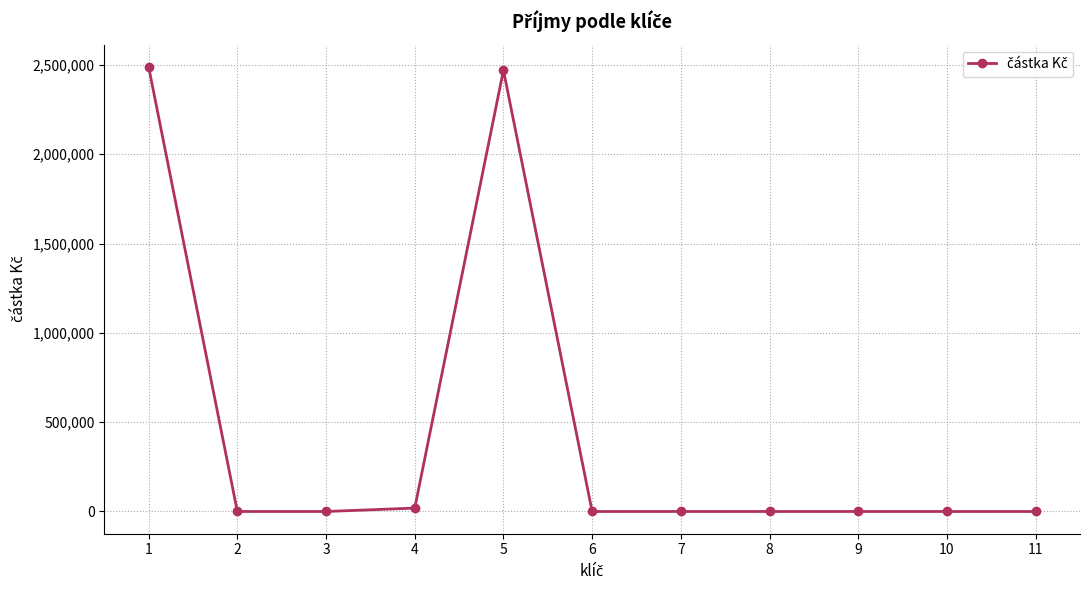

Reading right to left, extract all data points from this chart.

11=0	10=0	9=0	8=0	7=0	6=0	5=2470532	4=19000	3=0	2=0	1=2489532